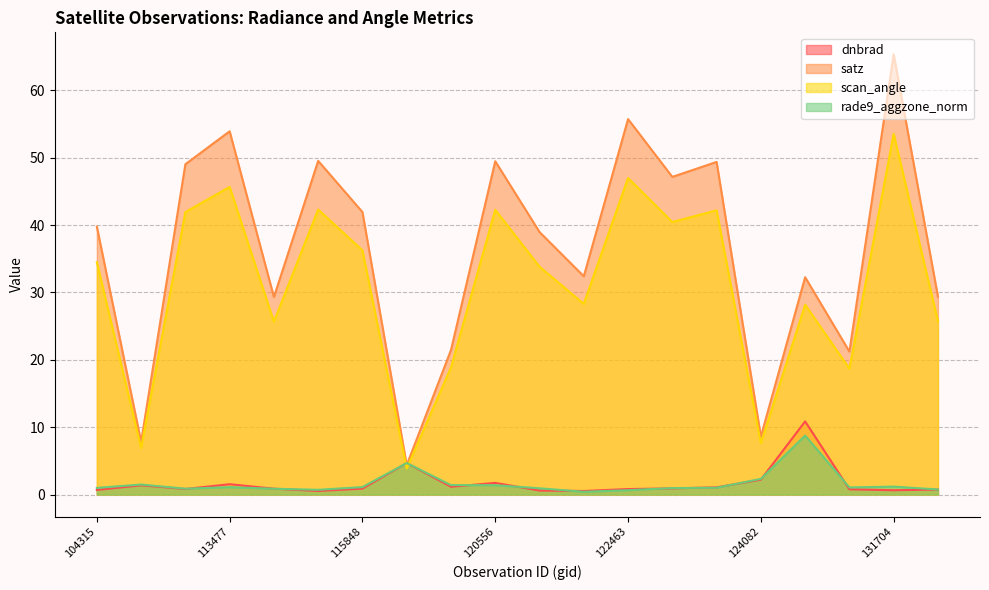

How many lines are shown in the chart?

4